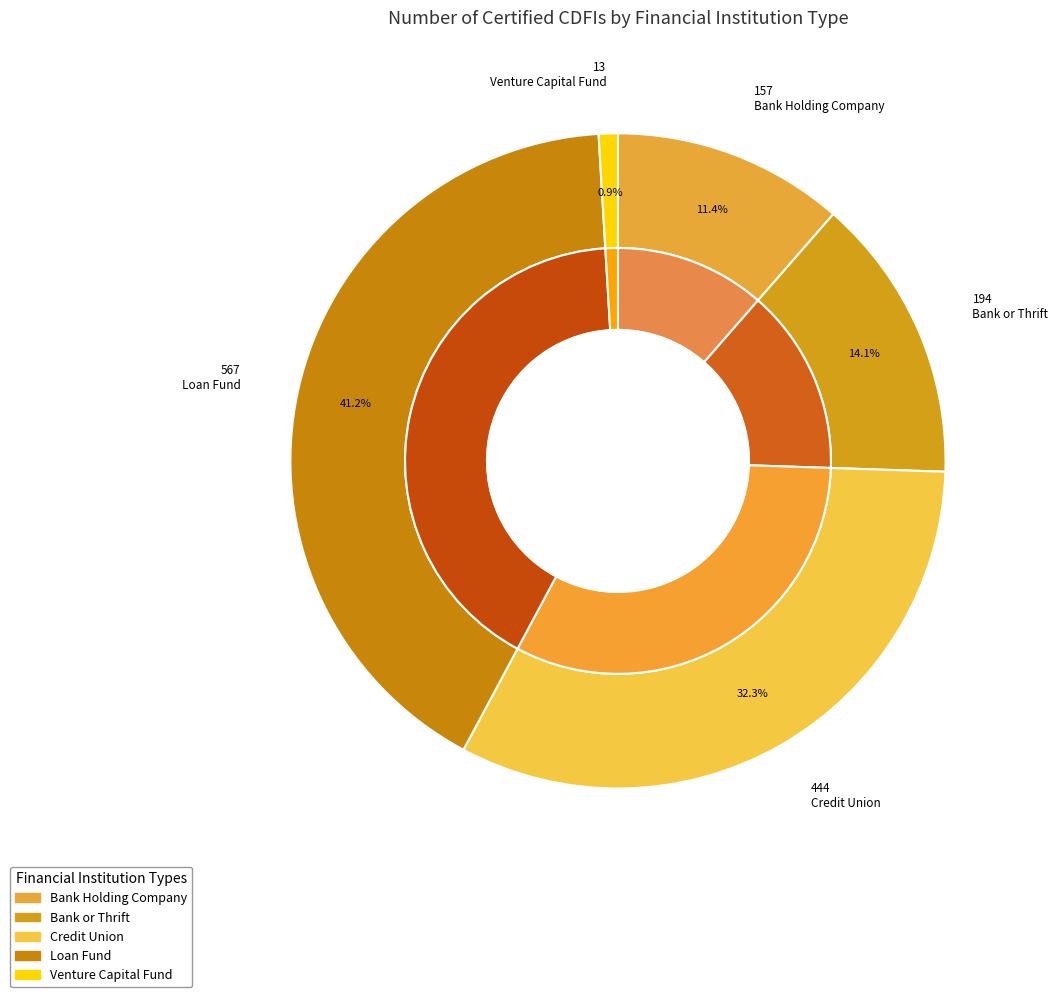

Does Bank Holding Company account for over 50% of the chart?

No